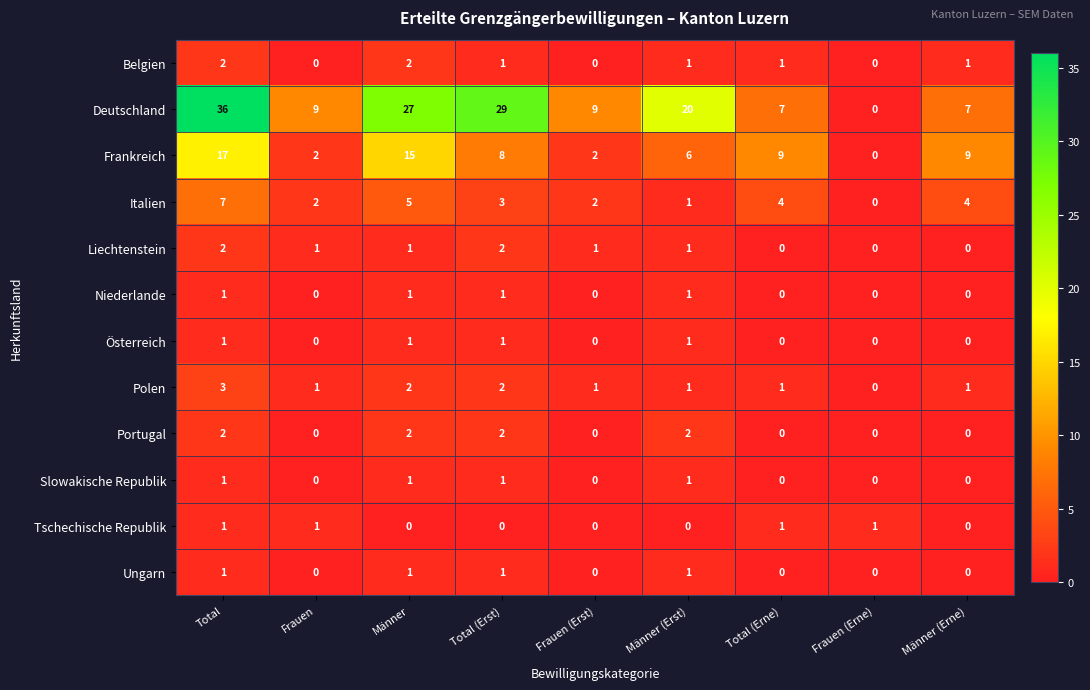

Is the value of Frankreich at Männer (Erne) greater than the value of Niederlande at Total (Erst)?

Yes